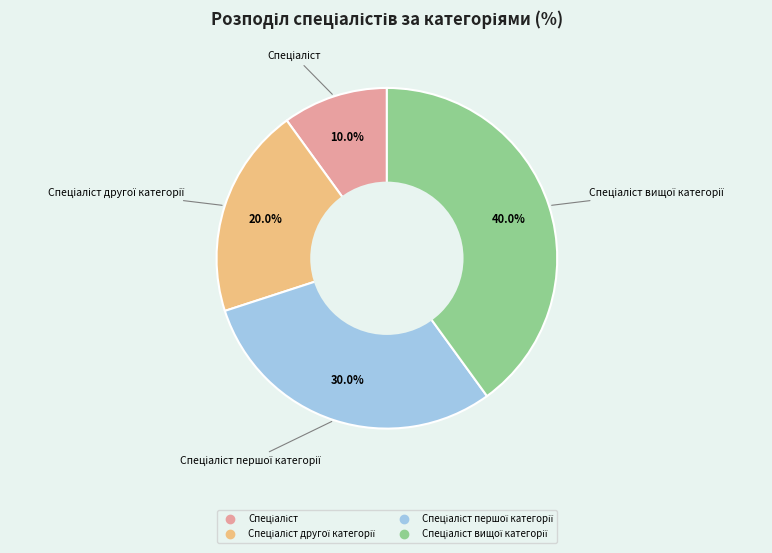

How many slices are in this pie chart?

4